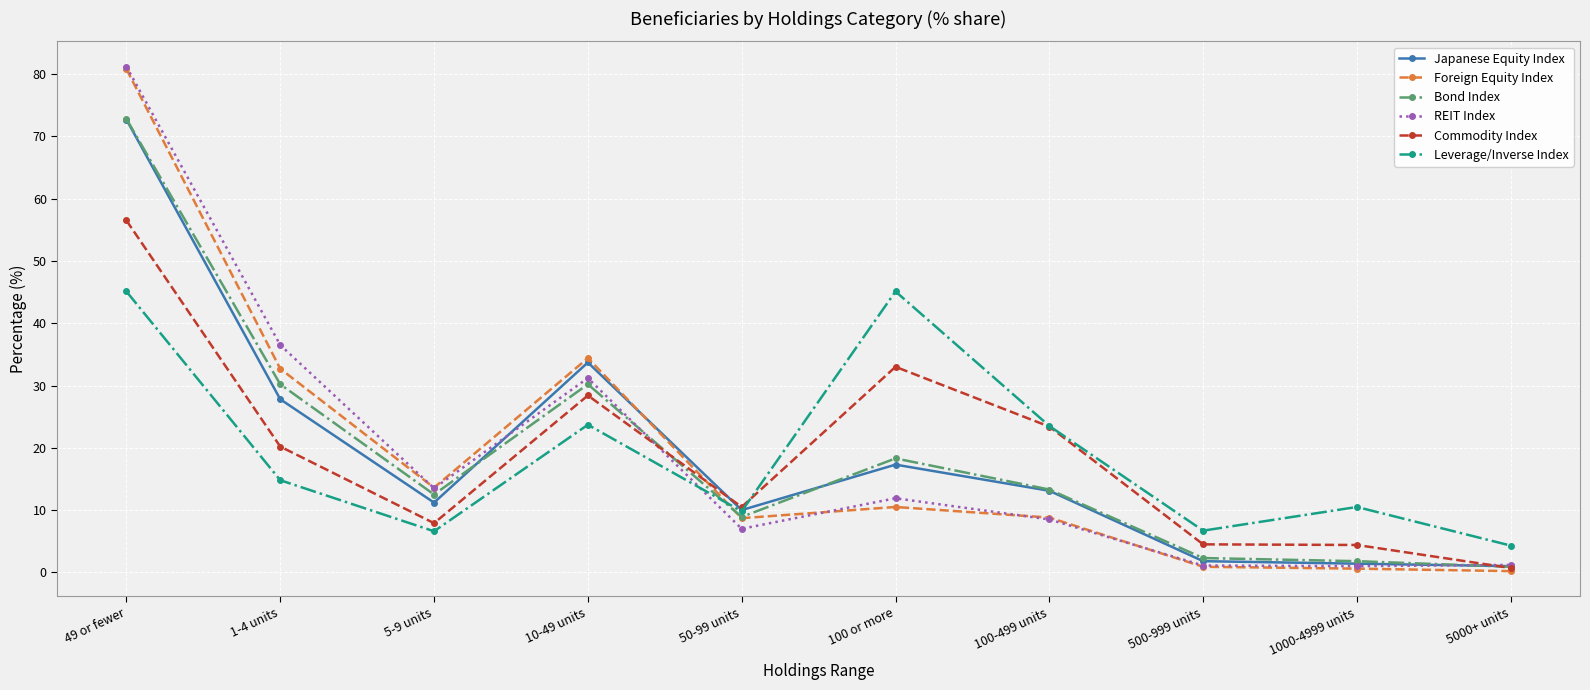

What is the difference between the highest and lowest values at 100-499 units?

15.0